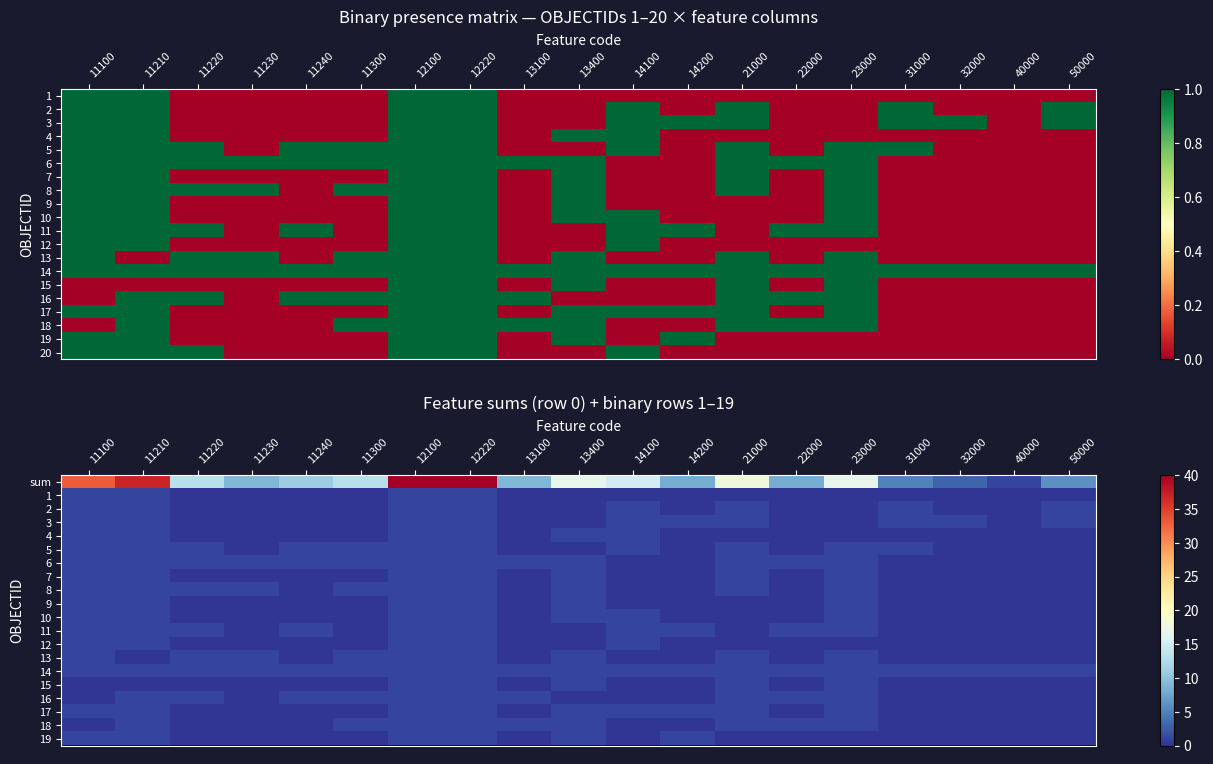

List the labels in order of 3 value, largest first.

11100, 11210, 12100, 12220, 14100, 14200, 21000, 31000, 32000, 50000, 11220, 11230, 11240, 11300, 13100, 13400, 22000, 23000, 40000